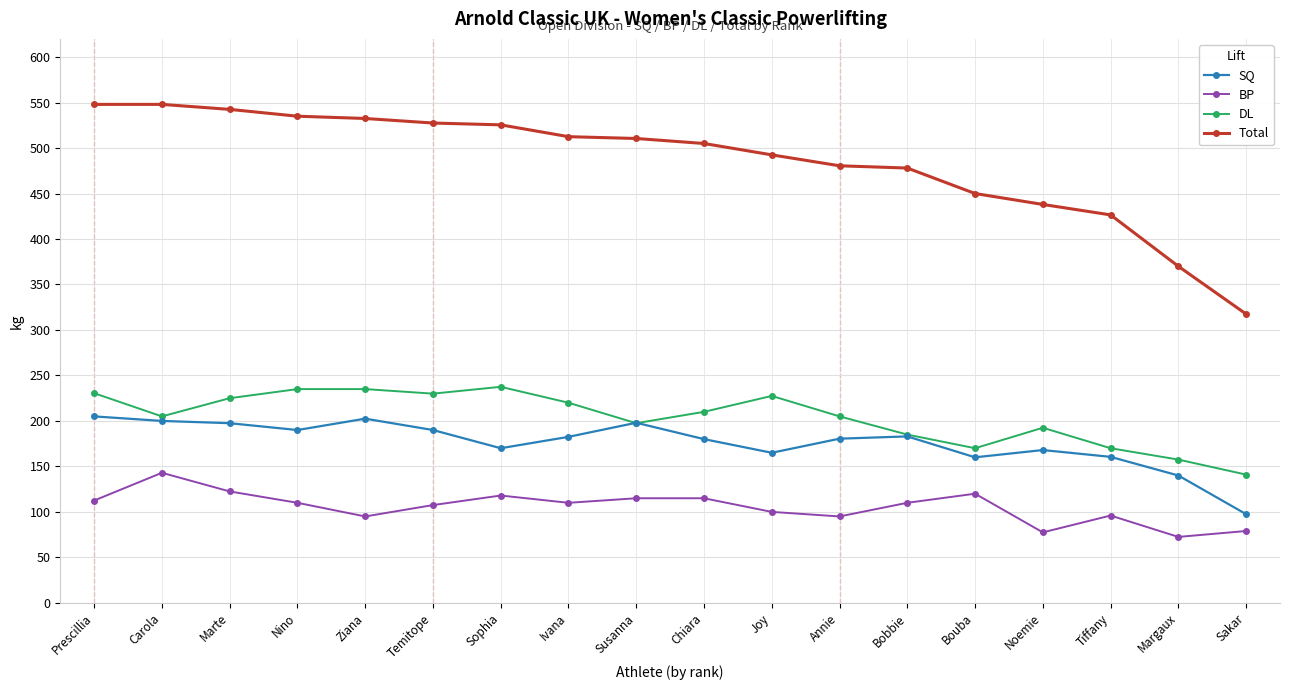

What is the highest value of the DL series?

237.5